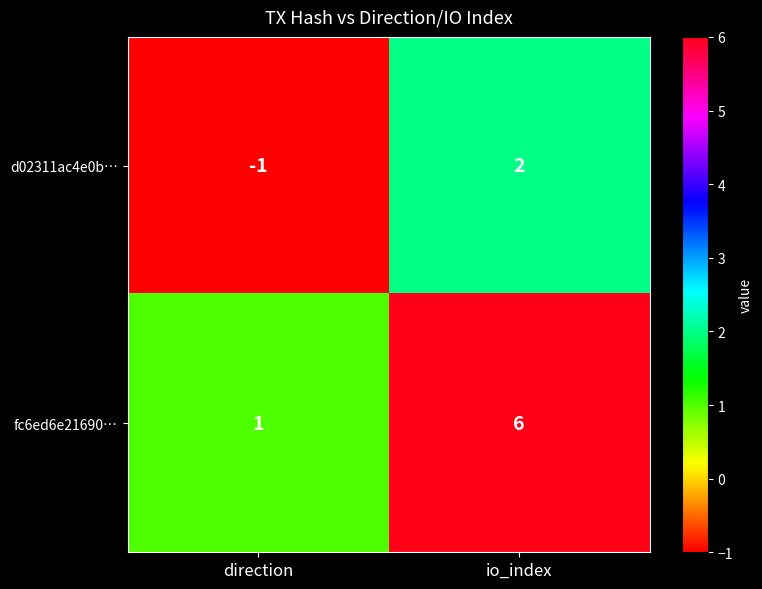

Rank the series by their maximum value, from lowest to highest.

d02311ac4e0b…, fc6ed6e21690…